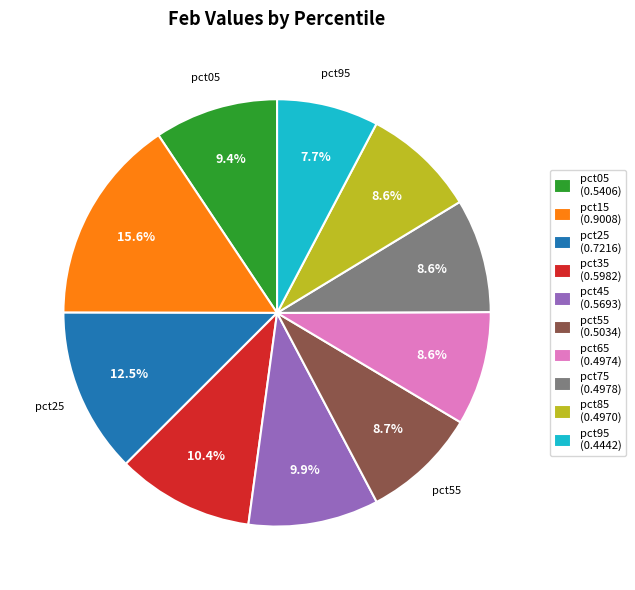

To the nearest percent, what is the difference between the largest and smallest slice percentages?

8%